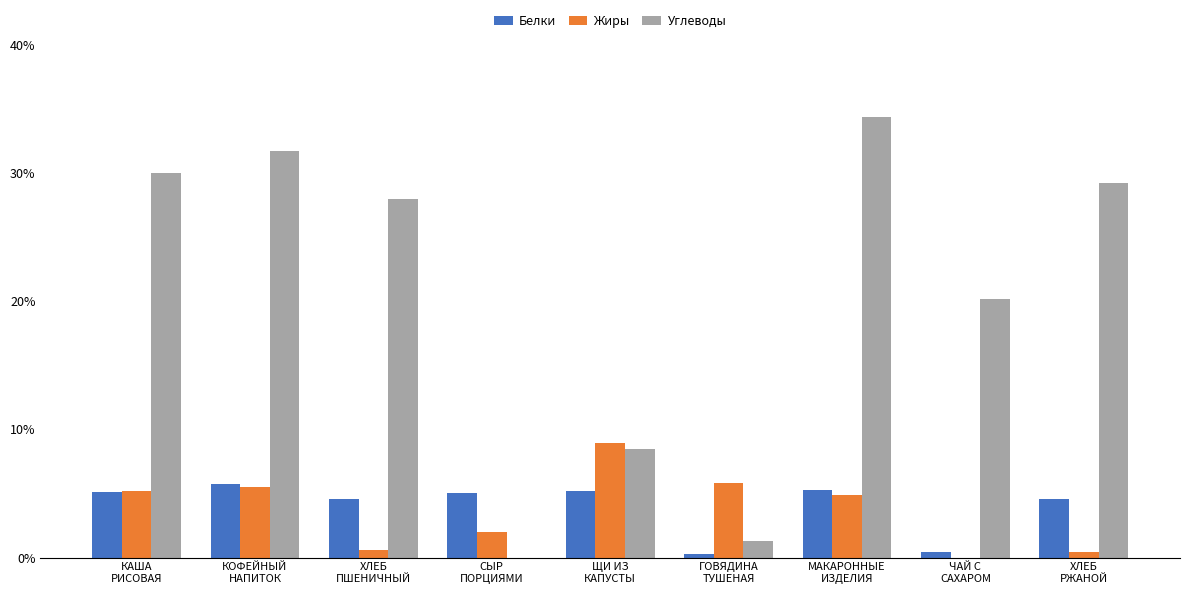

Which series has the largest total across all categories?

Углеводы